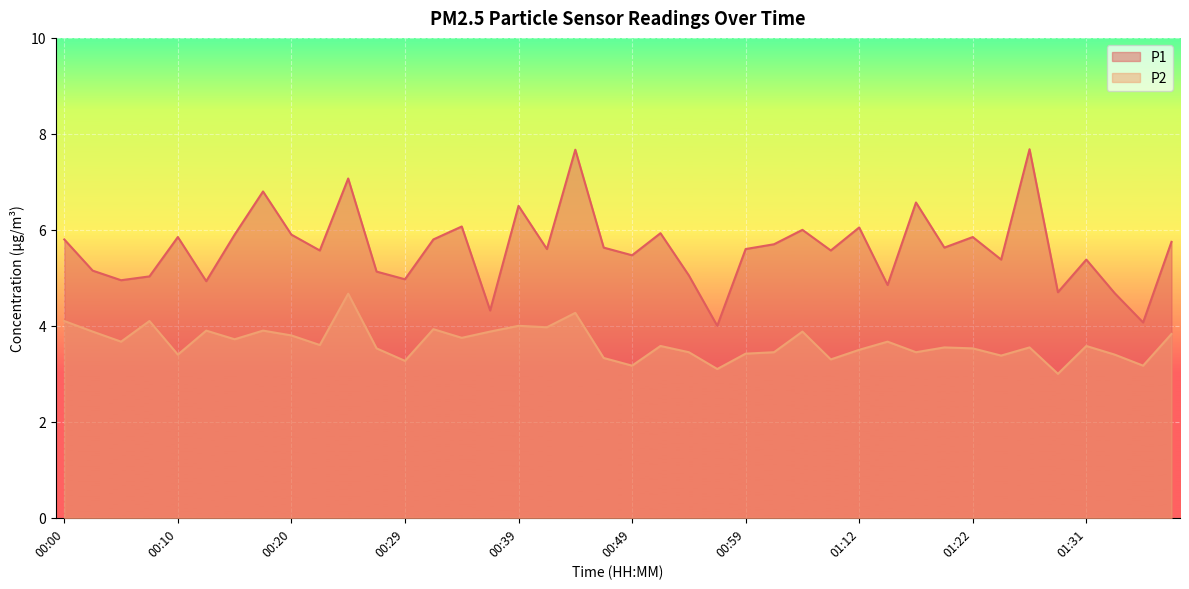

Between 01:24 and 00:03, which is larger?

01:24